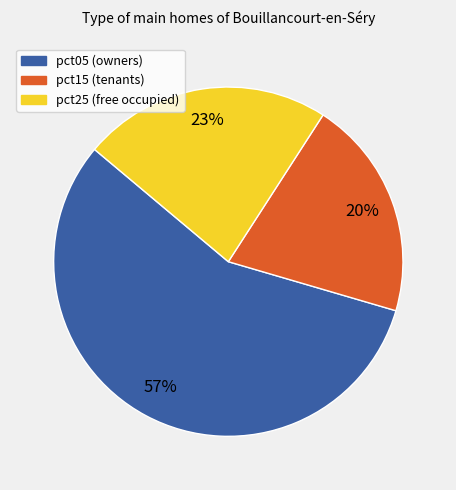

To the nearest percent, what is the average slice percentage?

33%